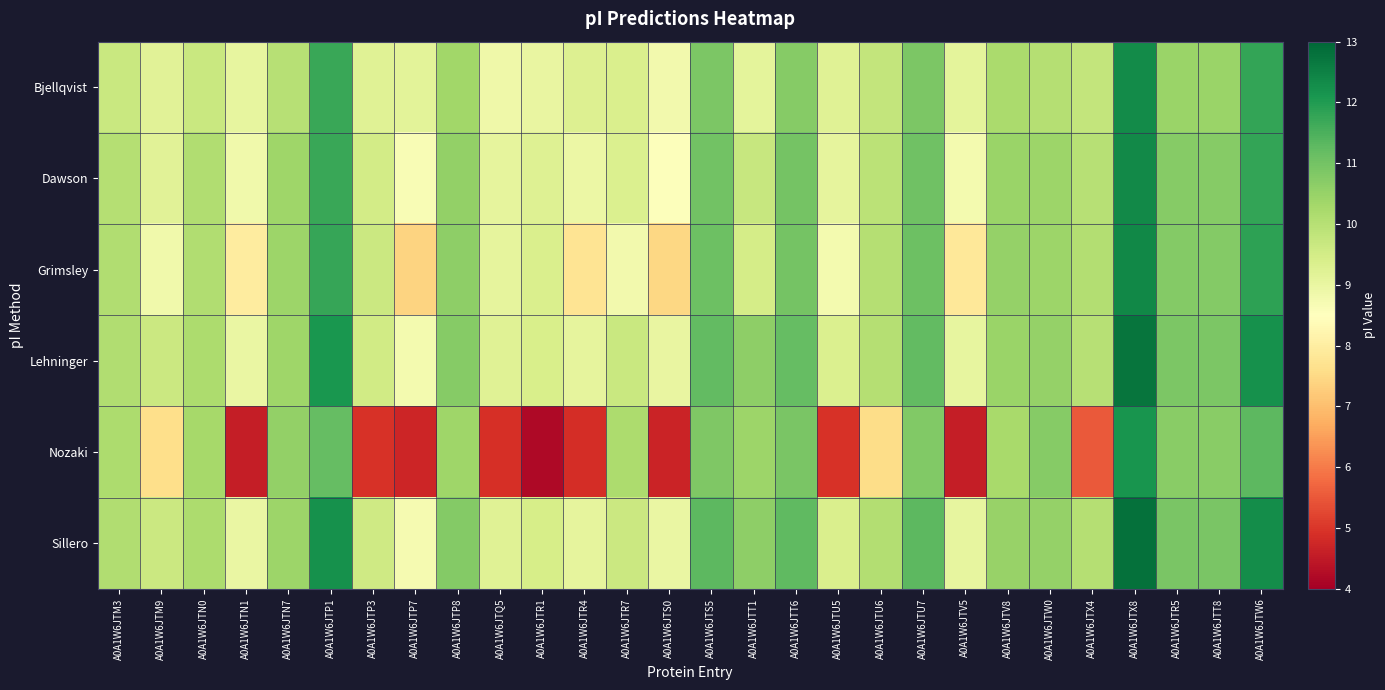

Between A0A1W6JTR1 and A0A1W6JTU5, which is larger?

A0A1W6JTU5